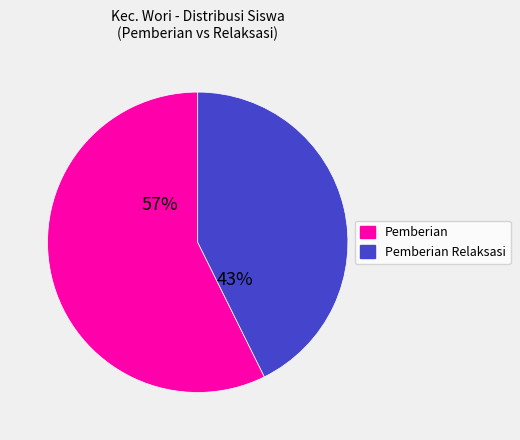

How many segments does this pie chart have?

2